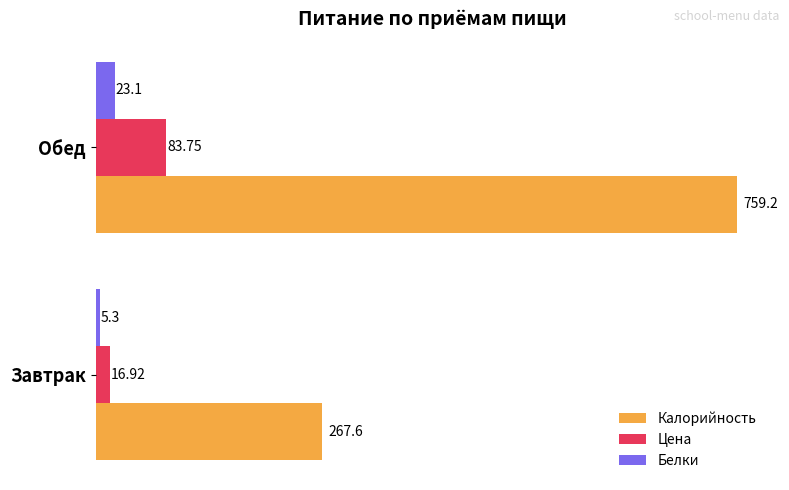

What is the sum of the Белки values at Завтрак and Обед?

28.4